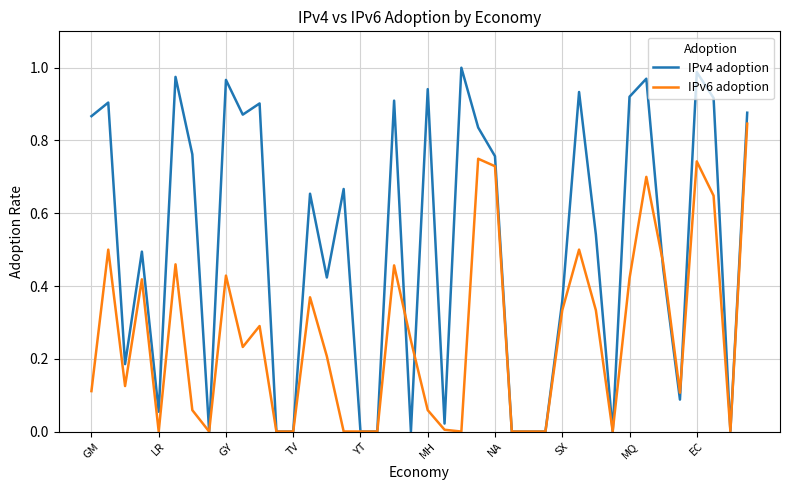

Rank the series by their maximum value, from lowest to highest.

IPv6 adoption, IPv4 adoption